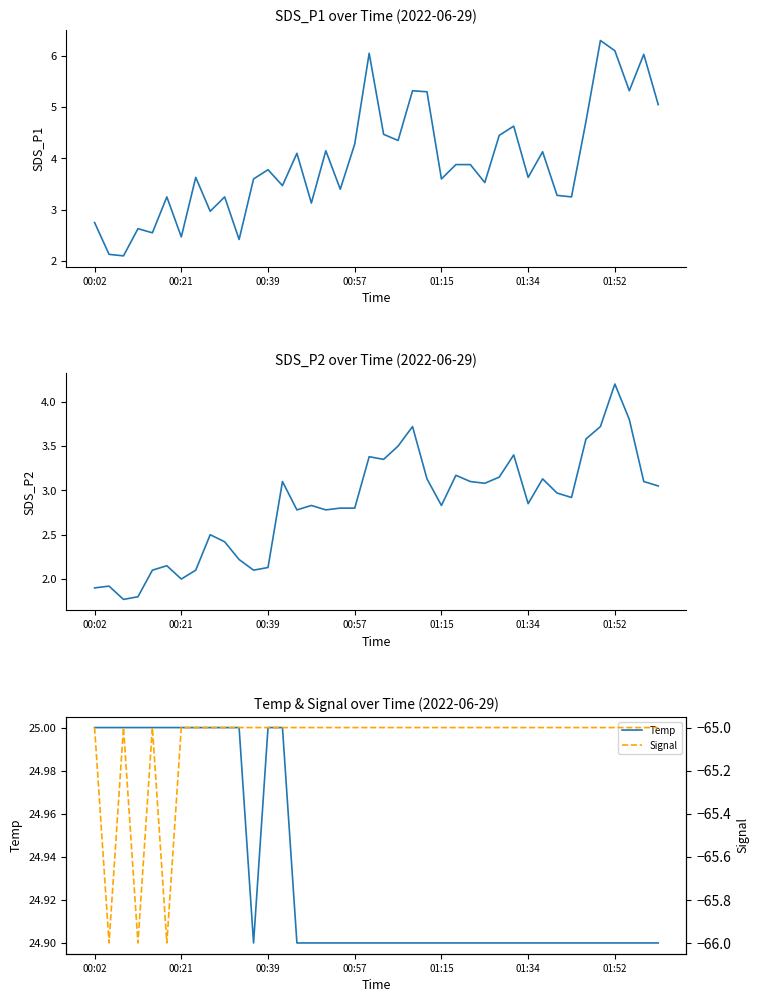

Is it true that Signal equals -65.0 at 25?

True